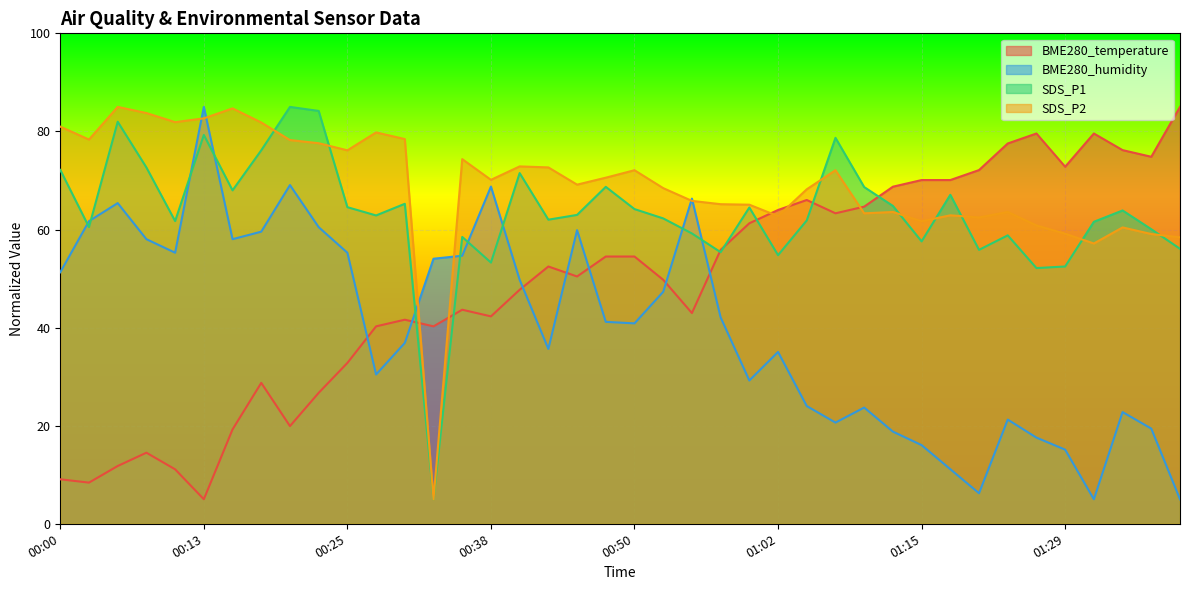

What is the difference between the maximum and minimum values in the SDS_P1 series?

80.0